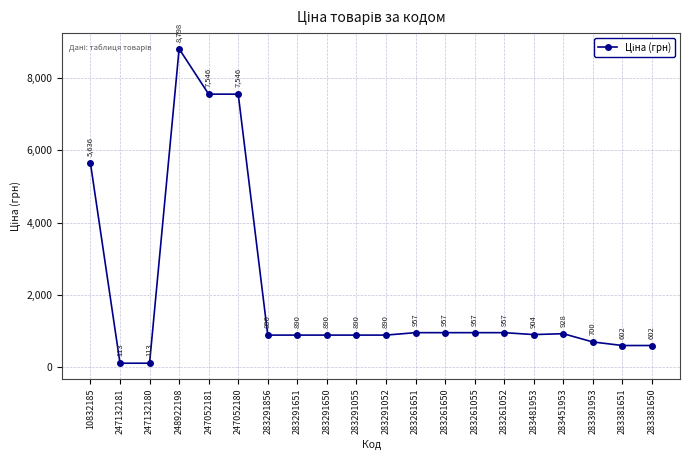

True or false: the data shows 1104.8 at 283391953.

False